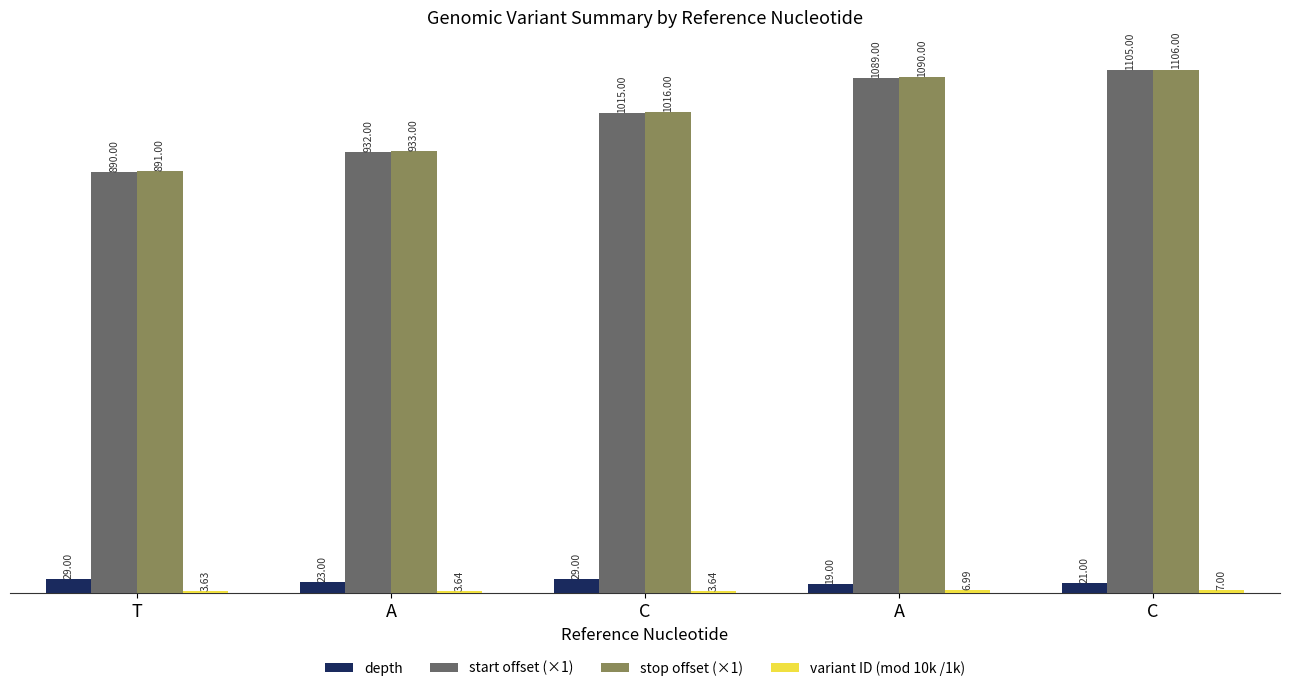

How many groups of bars are there?

5